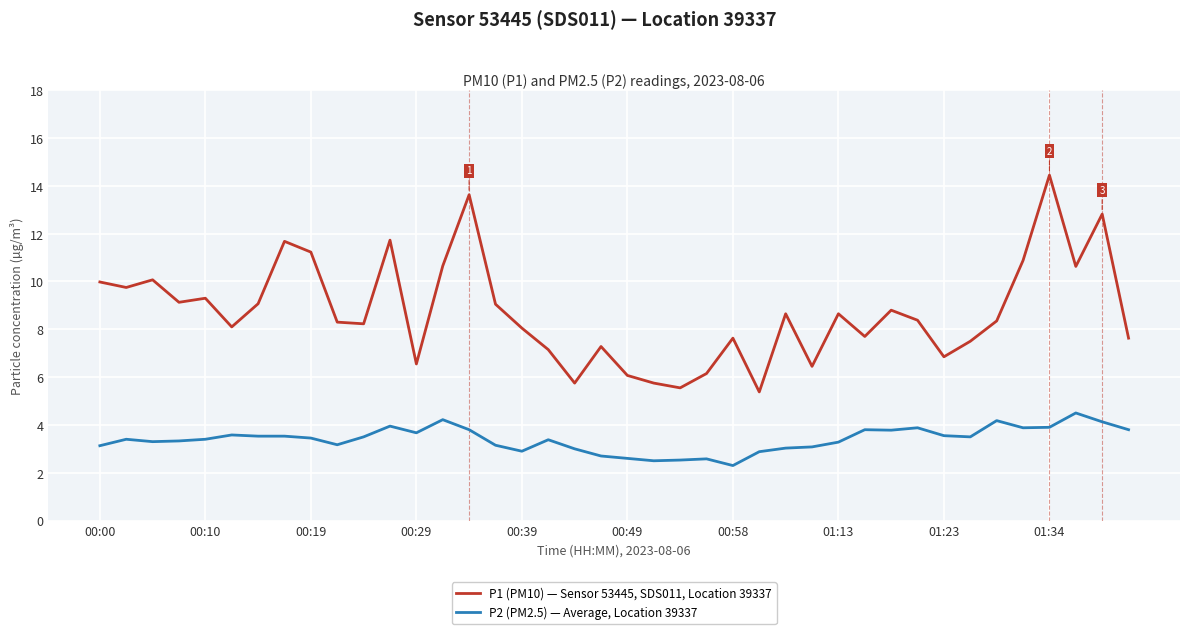

True or false: P1 (PM10) — Sensor 53445, SDS011, Location 39337 and P2 (PM2.5) — Average, Location 39337 intersect in this chart.

False